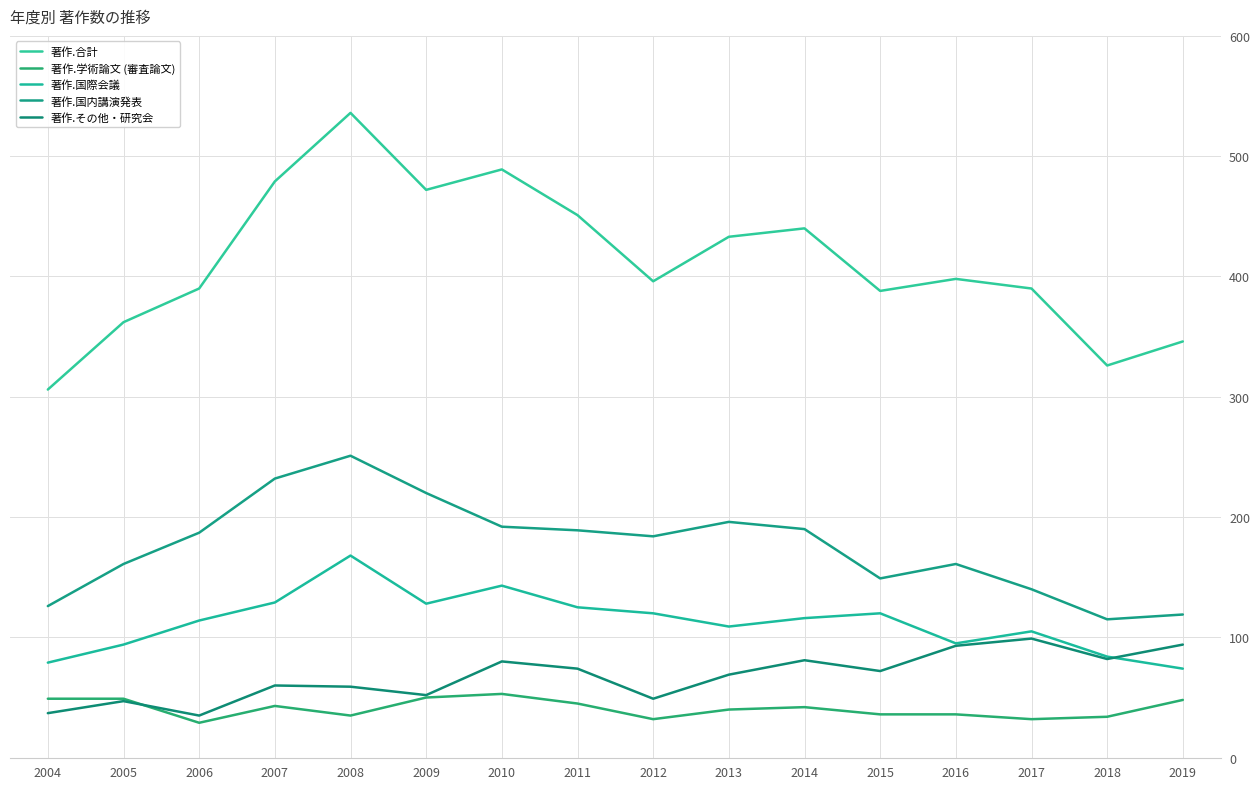

Which series has the largest total across all categories?

著作.合計